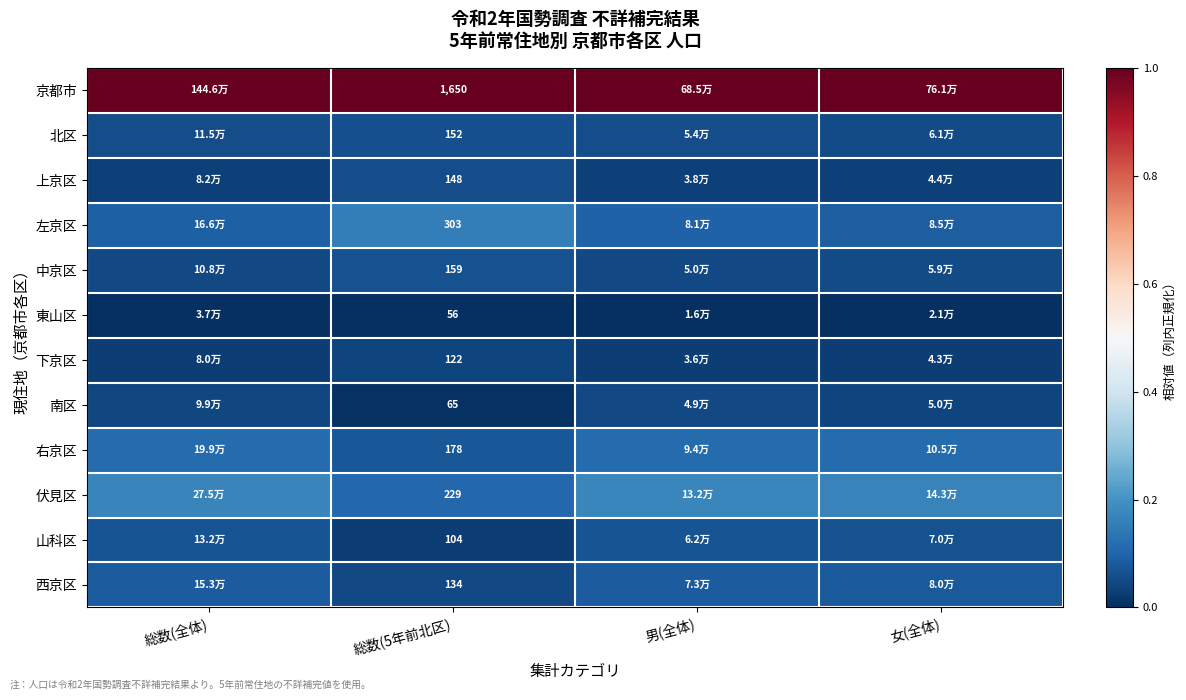

At how many categories does at least one series exceed 0?

4